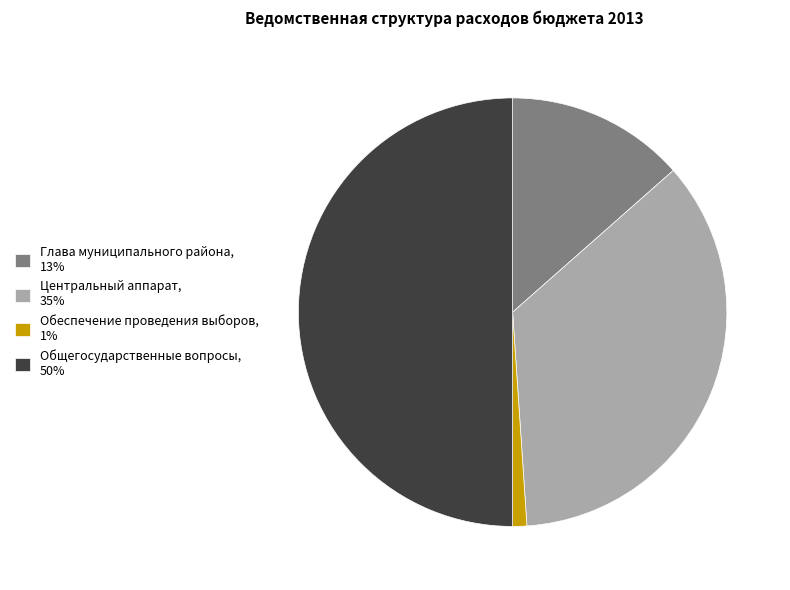

Combined, do Обеспечение проведения выборов, 1% and Общегосударственные вопросы, 50% account for over 50%?

Yes